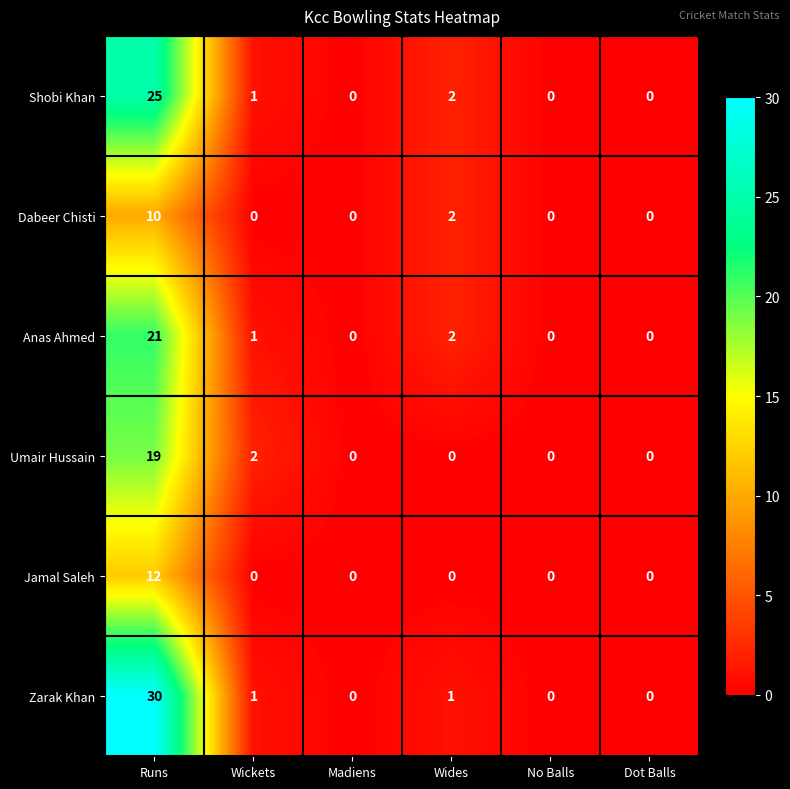

What is the sum of all Jamal Saleh values?

12